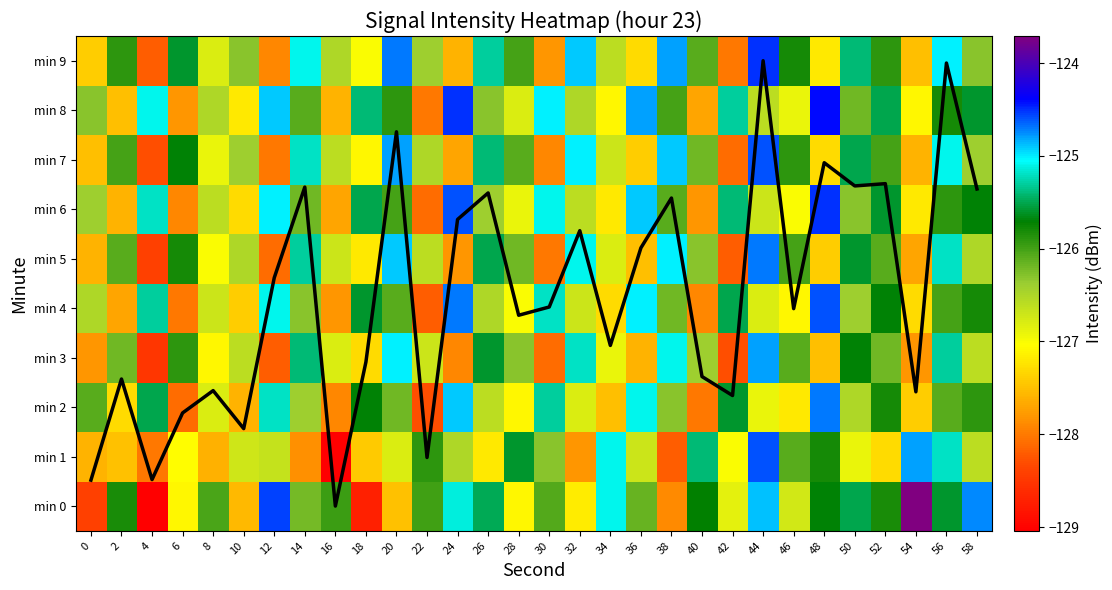

What is the sum of the min 5 values at 12 and 32?

-253.2